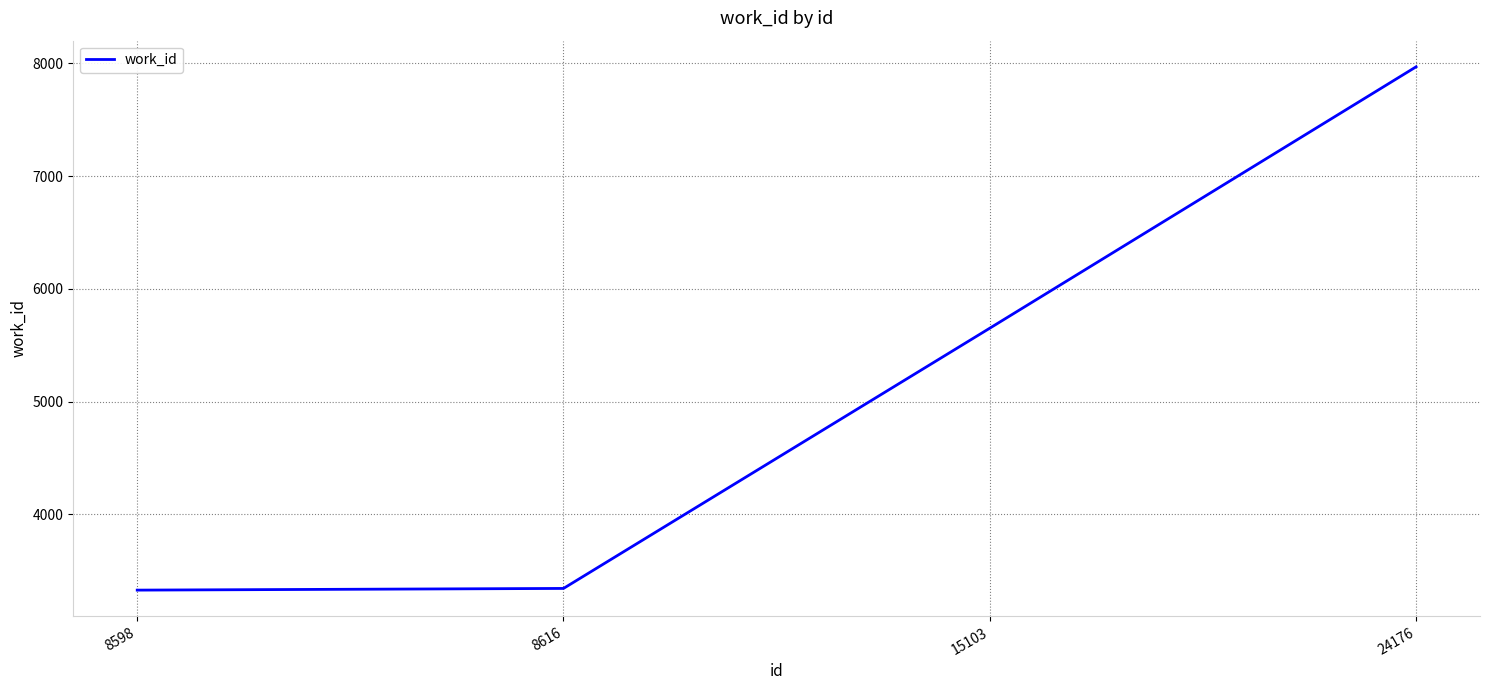

The value at 8616 is 5708. True or false?

False